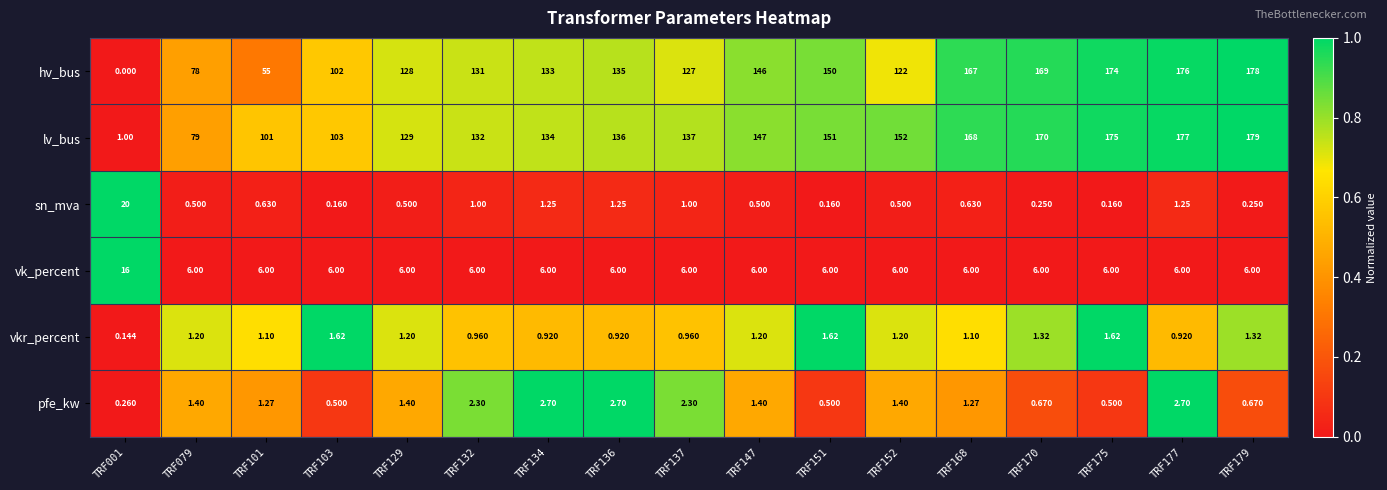

Which category has the lowest value across all series?

TRF001